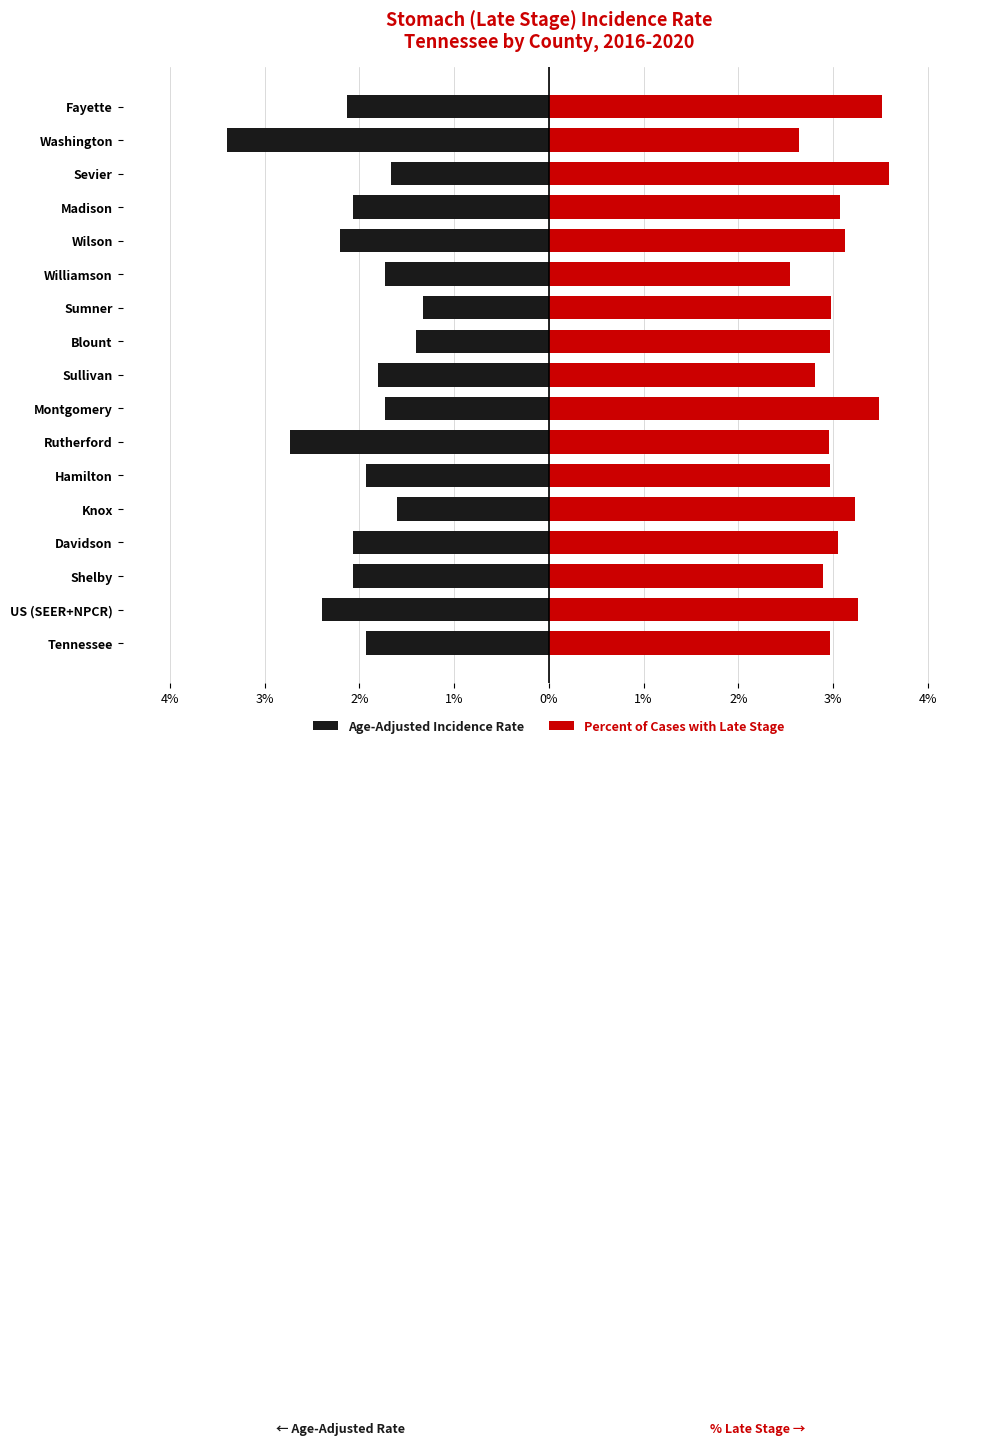

How many bars are there in each group?

2